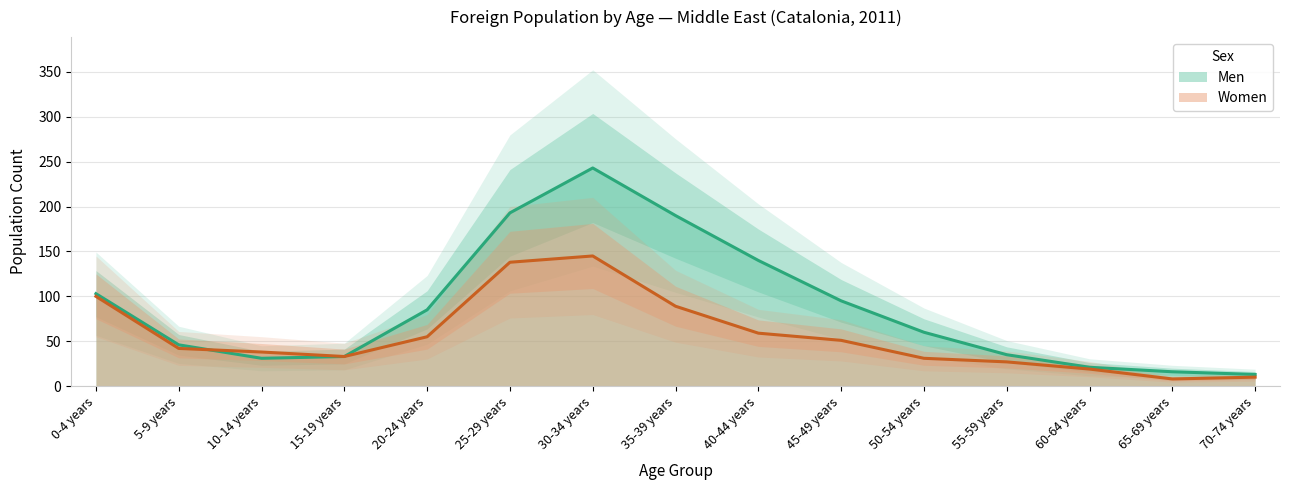

How many times do Men and Women cross each other?

1